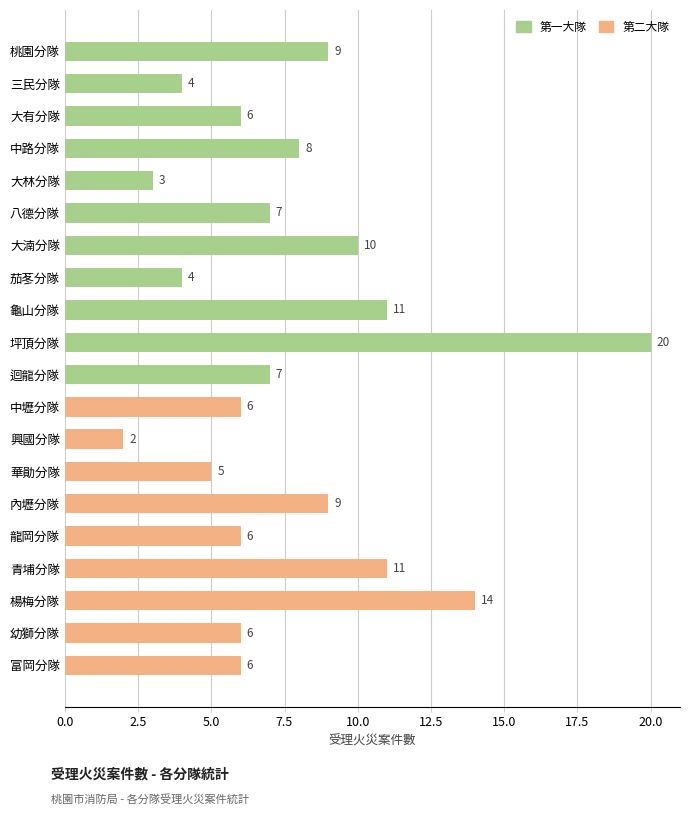

What is the ratio of the value at 八德分隊 to the value at 內壢分隊?

0.8